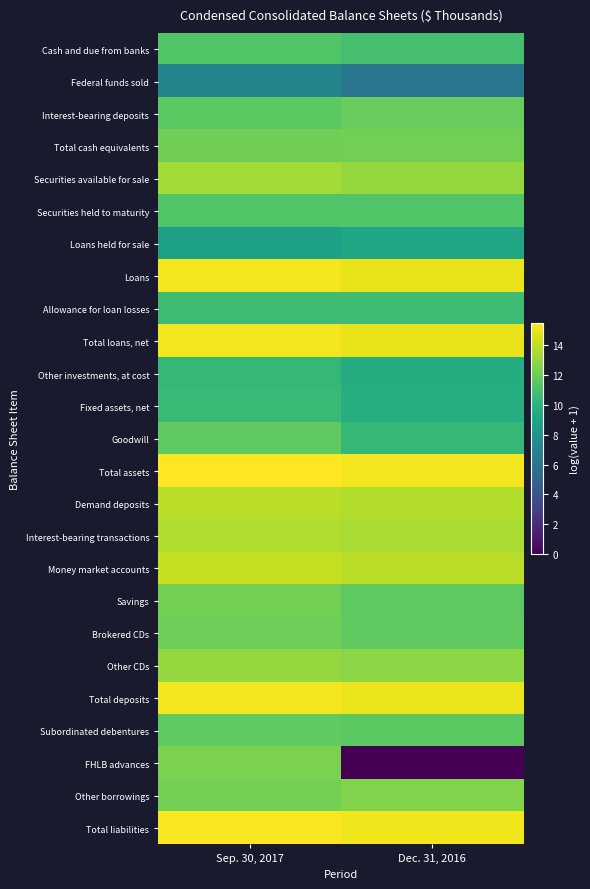

What is the spread (max minus min) of values at Dec. 31, 2016?

15.2